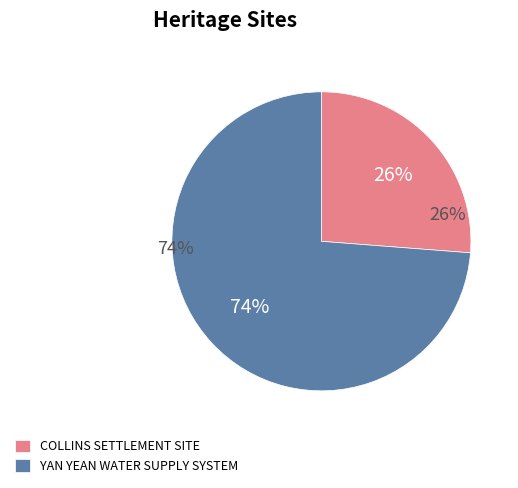

To the nearest percent, what is the difference between the YAN YEAN WATER SUPPLY SYSTEM and COLLINS SETTLEMENT SITE slice percentages?

48%